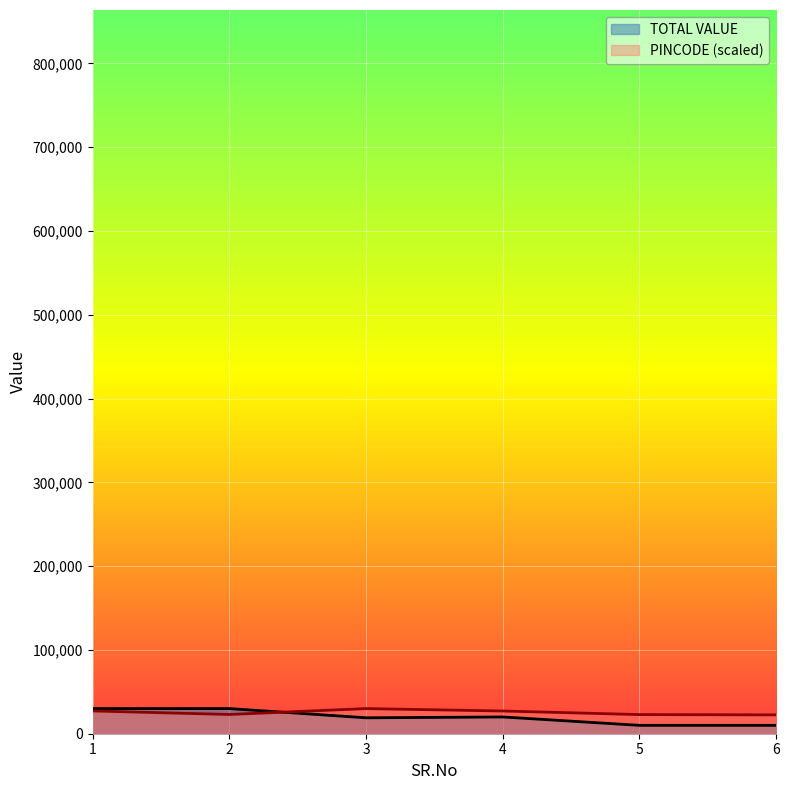

True or false: TOTAL VALUE and PINCODE intersect in this chart.

True